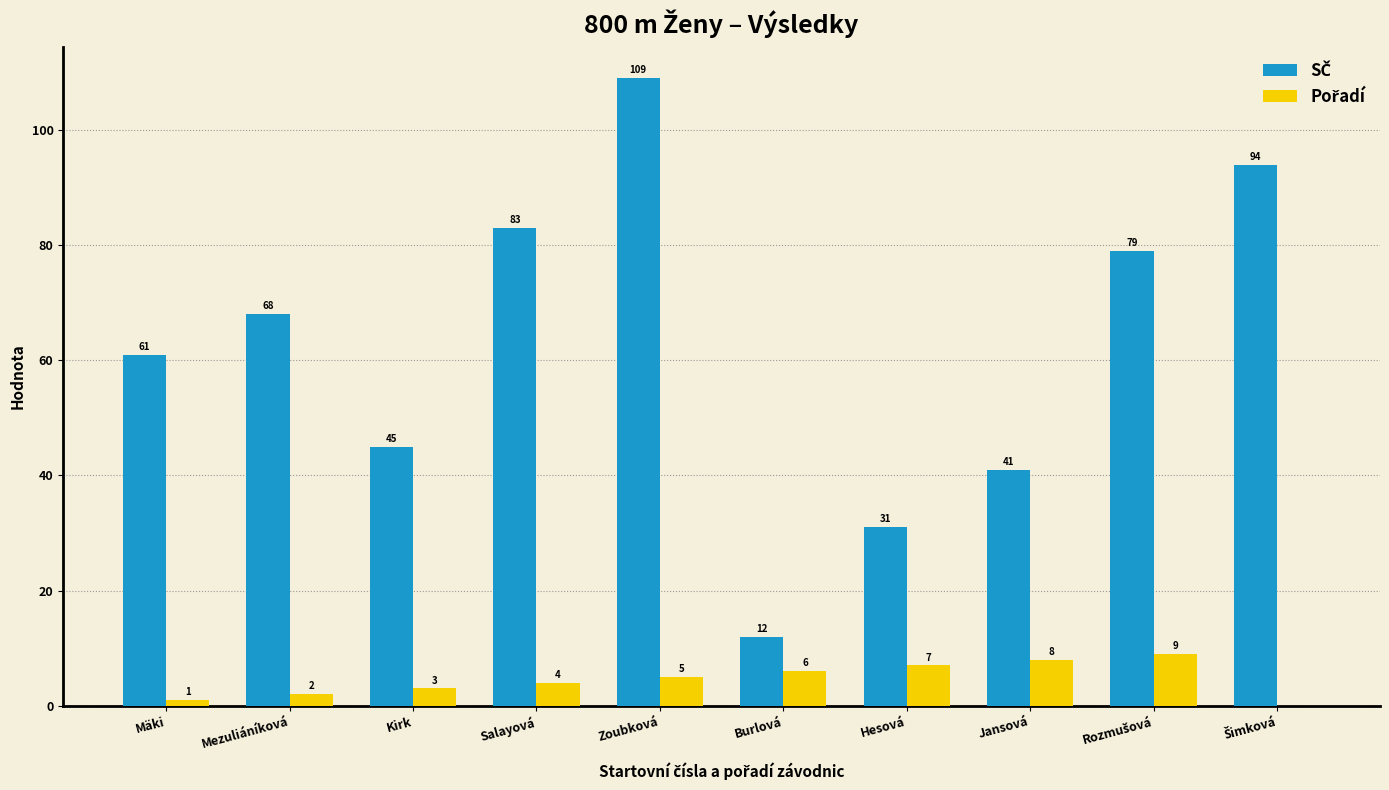

At which category is the sum across all series the highest?

Zoubková